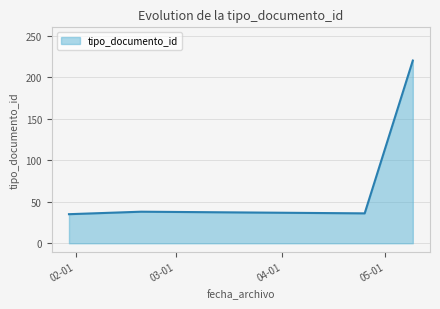

Reading right to left, what are all the values shown in this chart?

220	36	36	36	38	38	38	35	35	35